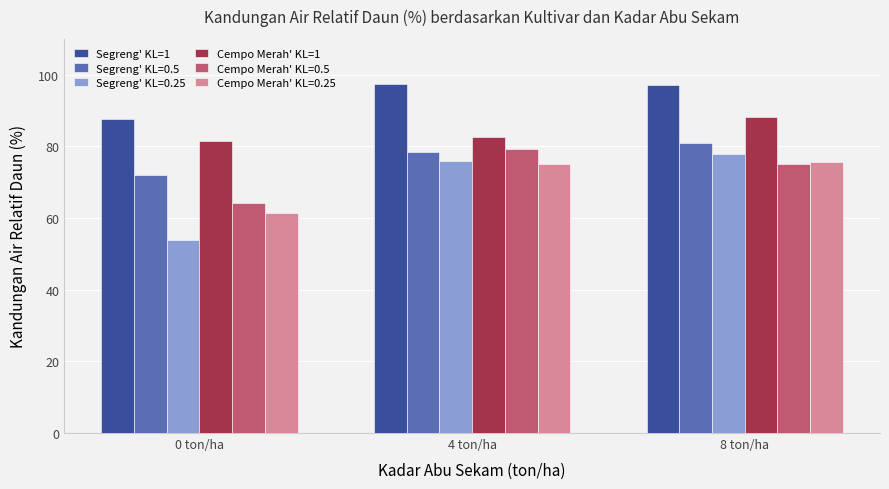

The value of Segreng' KL=1 at 0 ton/ha is 87.5. True or false?

True